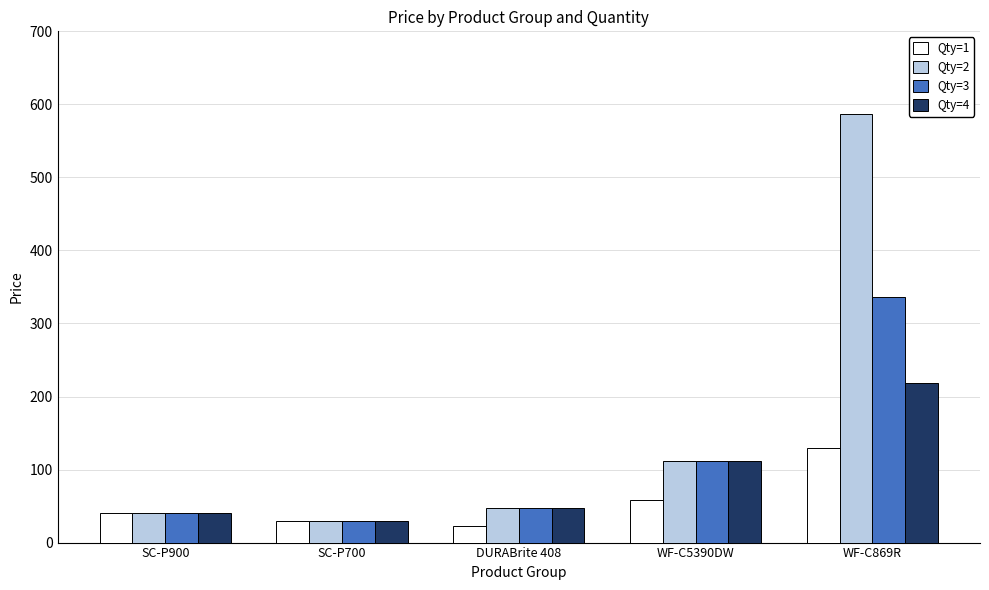

What is the spread (max minus min) of values at WF-C5390DW?

52.5